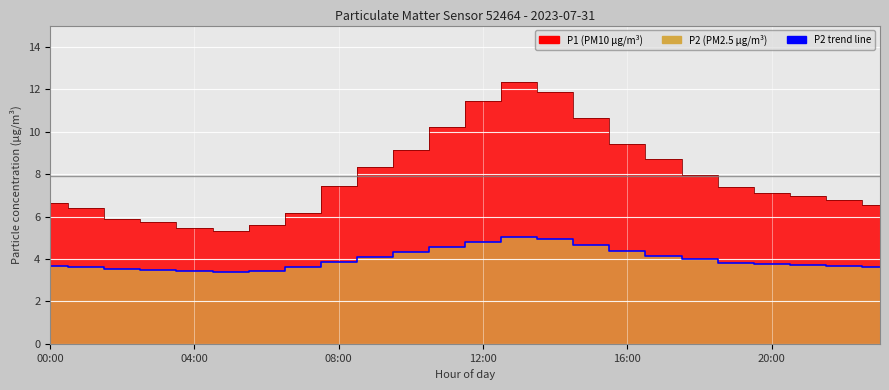

What is the minimum value shown in the chart?

3.4